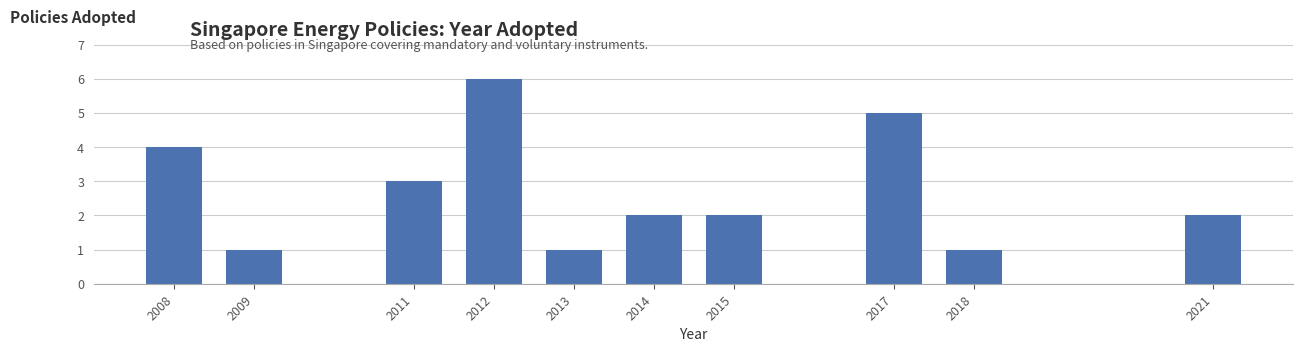

Reading left to right, extract all data points from this chart.

4	1	3	6	1	2	2	5	1	2